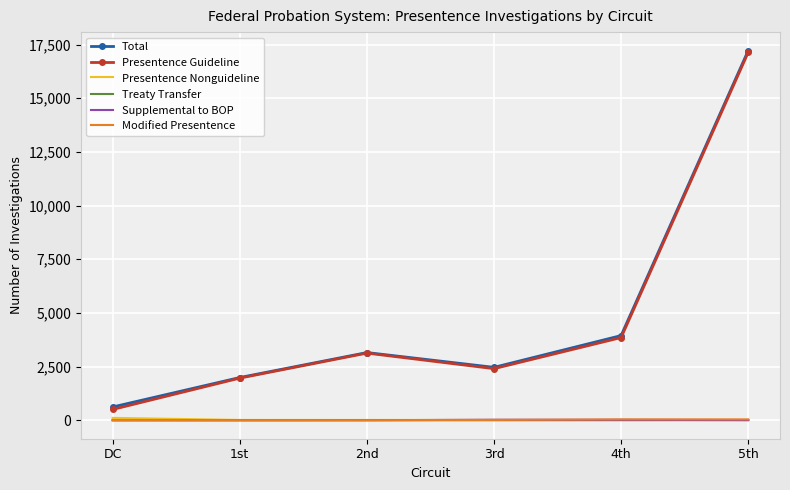

Which series has the largest range (max minus min)?

Presentence Guideline